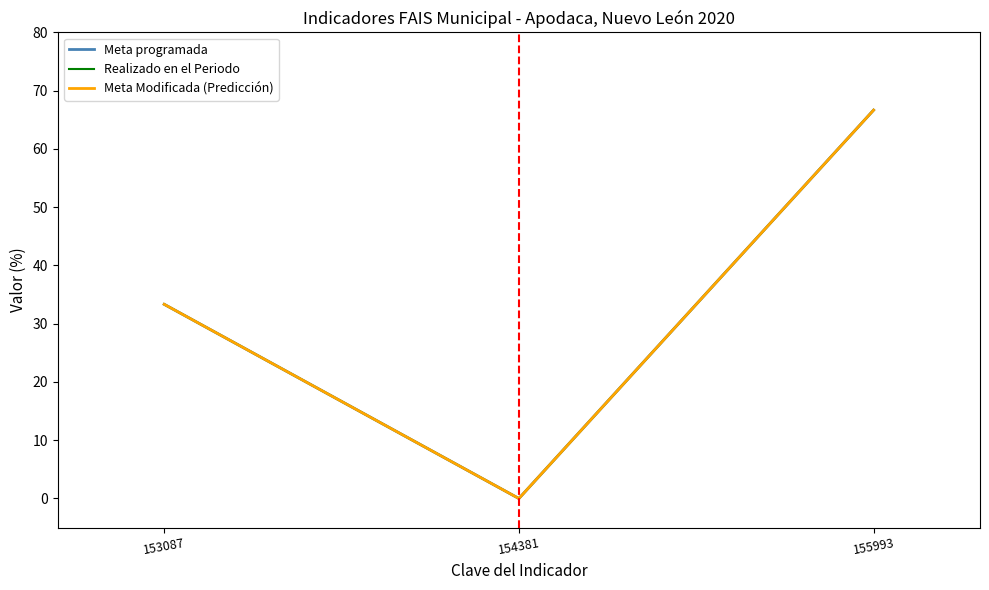

Is this an area chart (filled region under the line)?

No